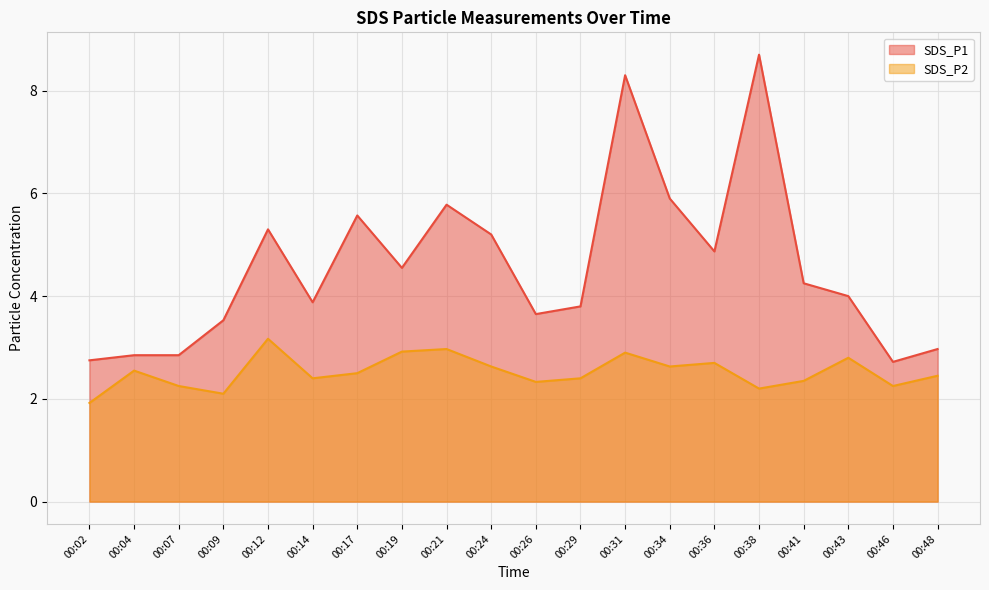

Reading left to right, transcribe all the data shown in this chart.

SDS_P1: 2.8	2.9	2.9	3.5	5.3	3.9	5.6	4.5	5.8	5.2	3.6	3.8	8.3	5.9	4.9	8.7	4.2	4.0	2.7	3.0
SDS_P2: 1.9	2.5	2.2	2.1	3.2	2.4	2.5	2.9	3.0	2.6	2.3	2.4	2.9	2.6	2.7	2.2	2.4	2.8	2.2	2.5